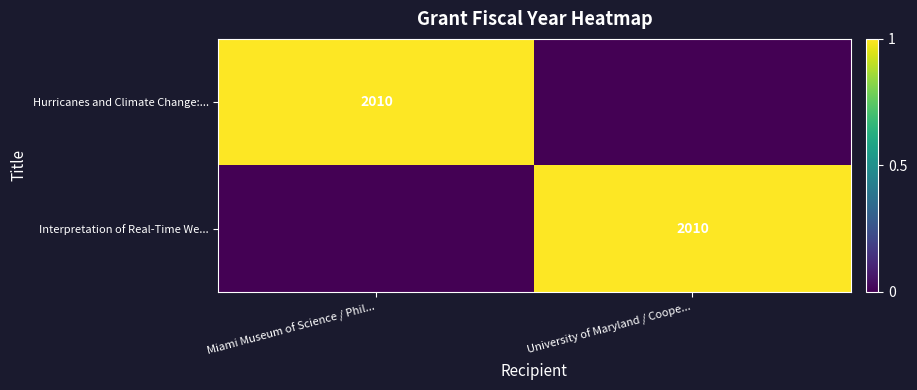

The value of Hurricanes and Climate Change:... at Miami Museum of Science / Phil... is 1229. True or false?

False